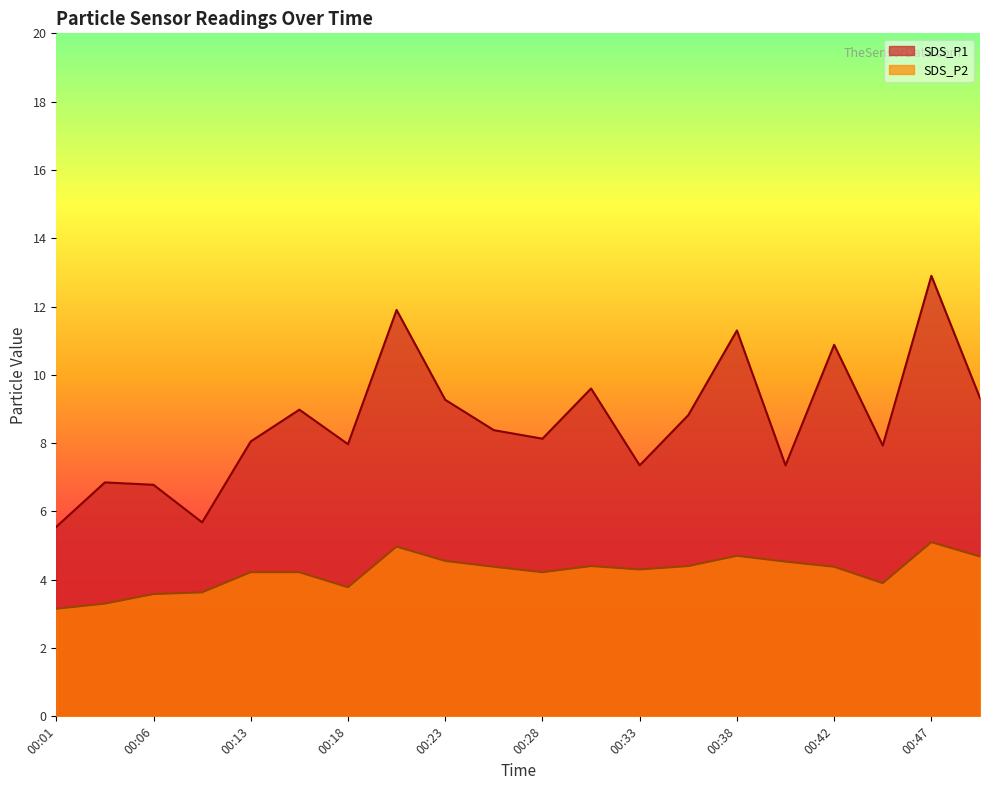

At how many categories does at least one series exceed 9?

7